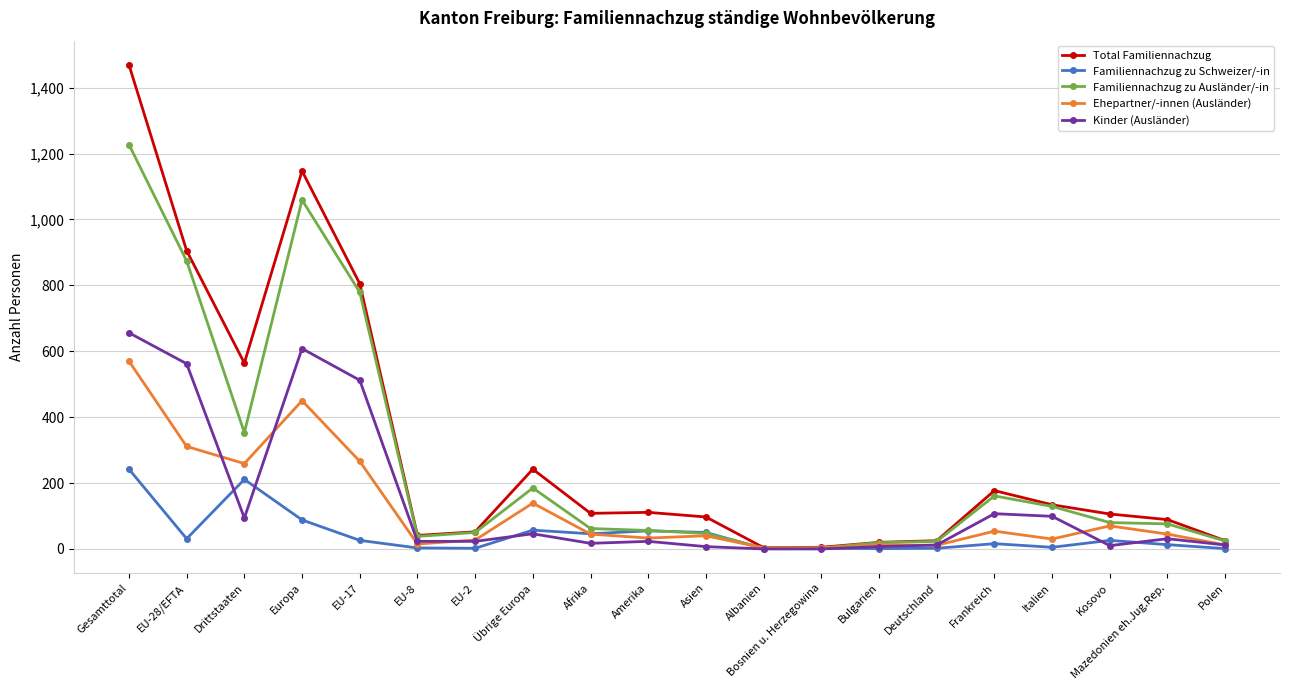

Which label corresponds to the largest value in the chart?

Gesamttotal